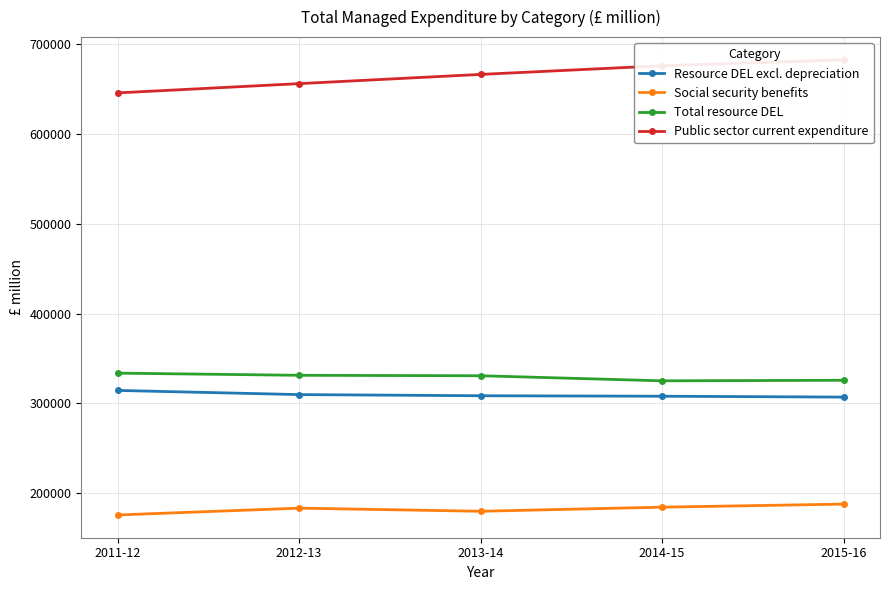

What is the total value across all series at 2012-13?

1480132